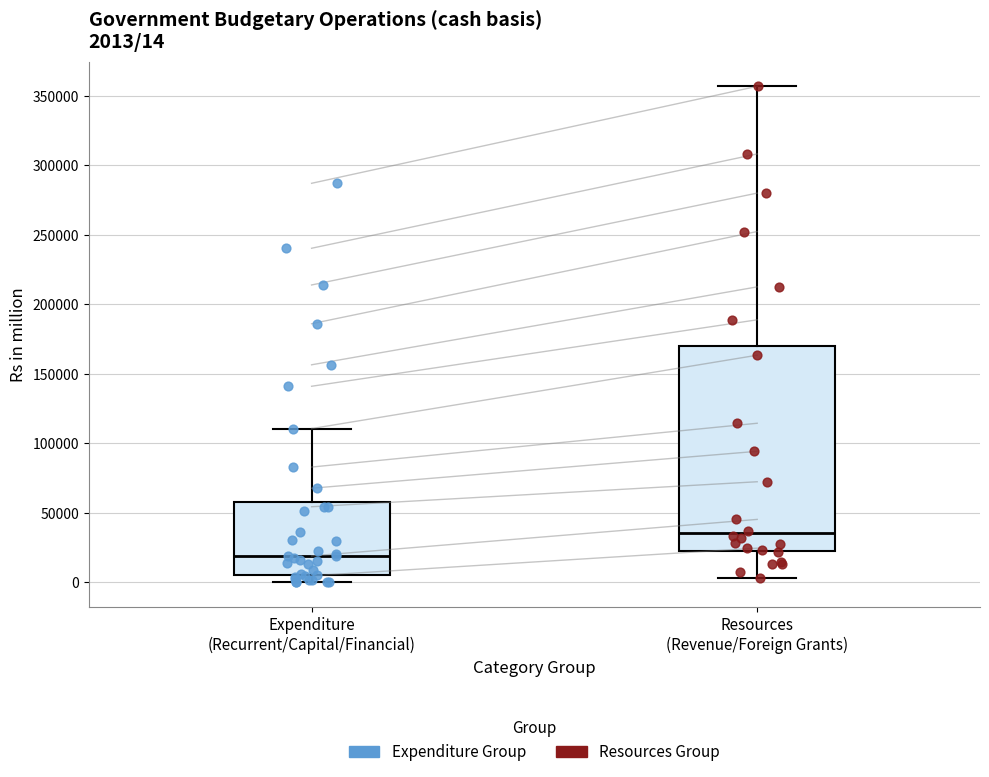

Comparing the boxes themselves (not the whiskers), which one is the tallest?

Resources (Revenue/Foreign Grants)